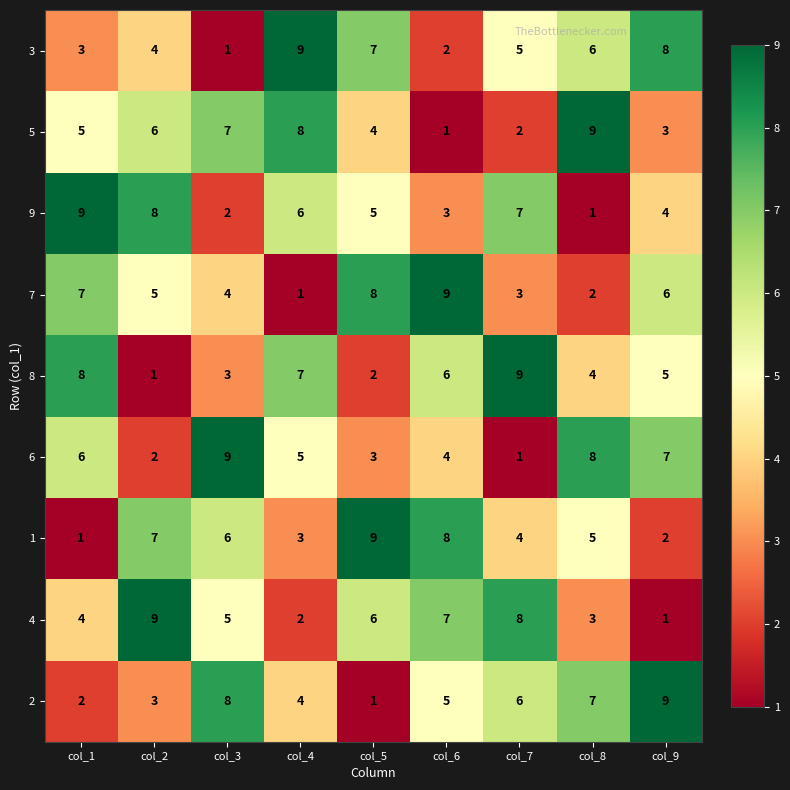

Which category has the lowest value in the 2 series?

col_5